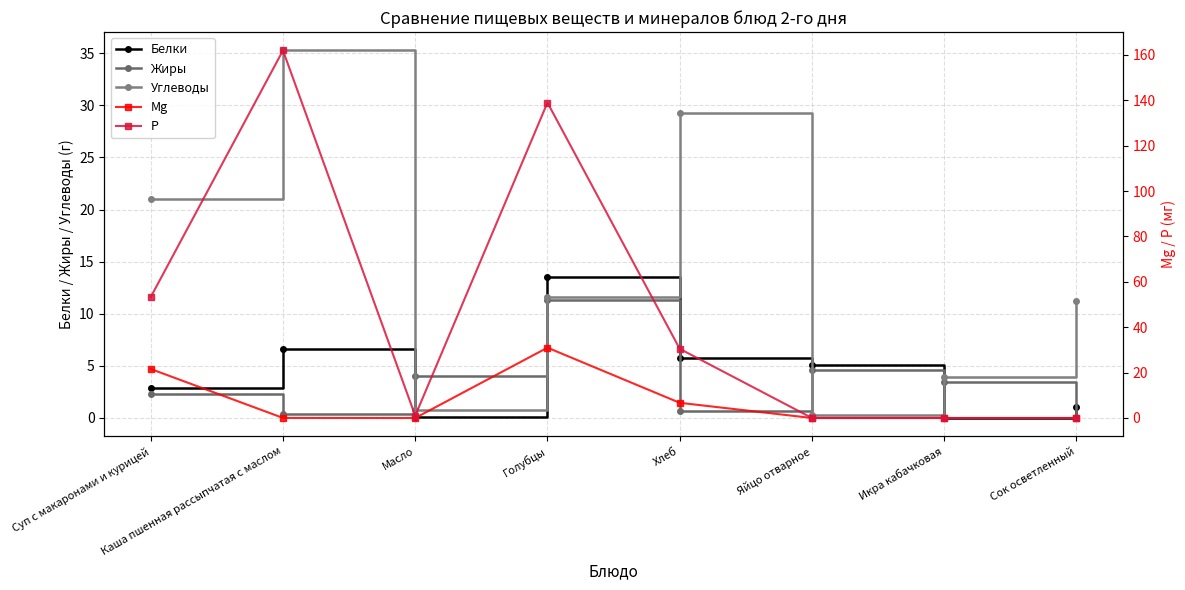

Which series has the largest total across all categories?

Р